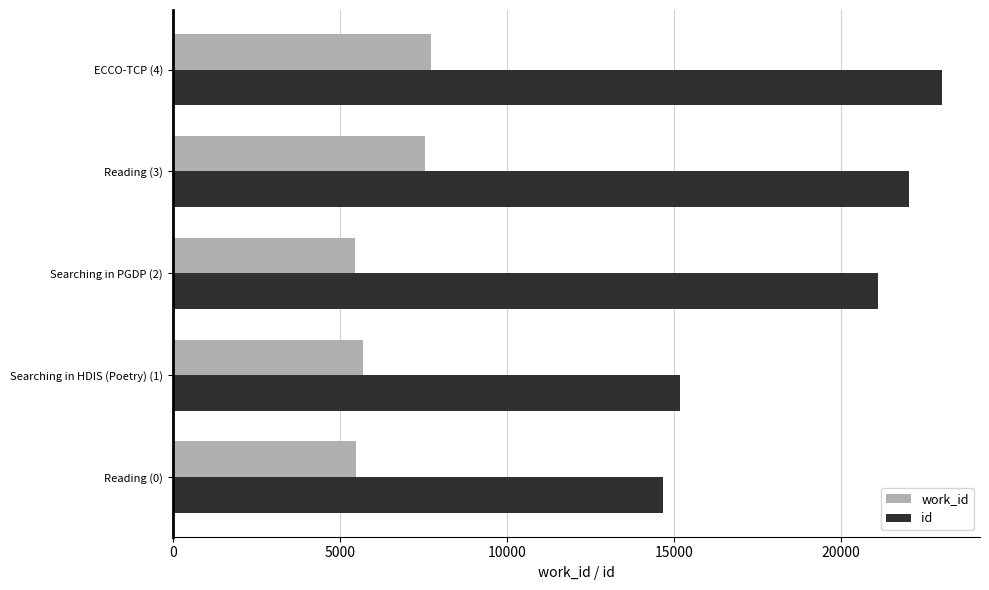

List the series in order of their overall mean, lowest first.

work_id, id